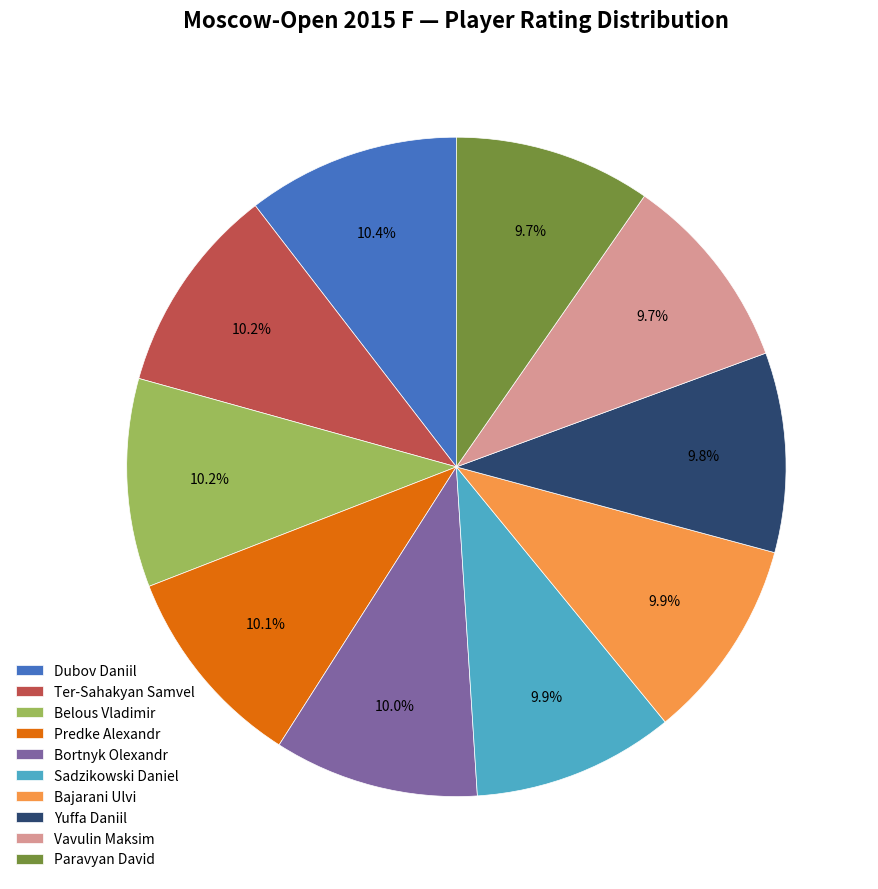

To the nearest percent, what is the average slice percentage?

10%